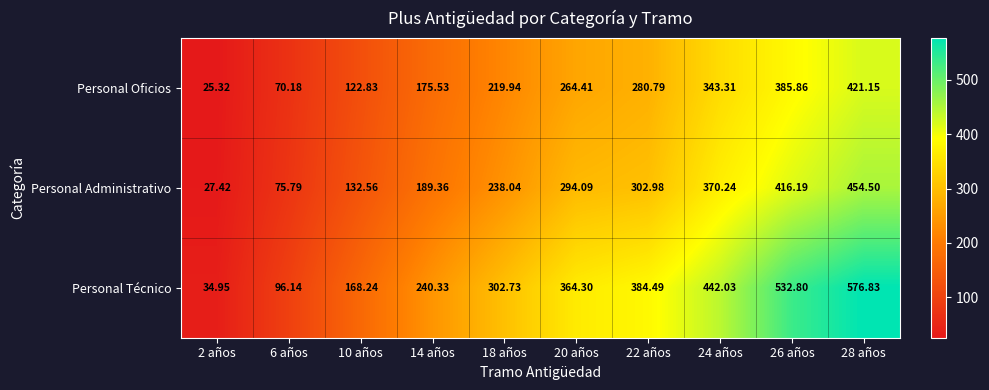

How many series are shown in this chart?

3